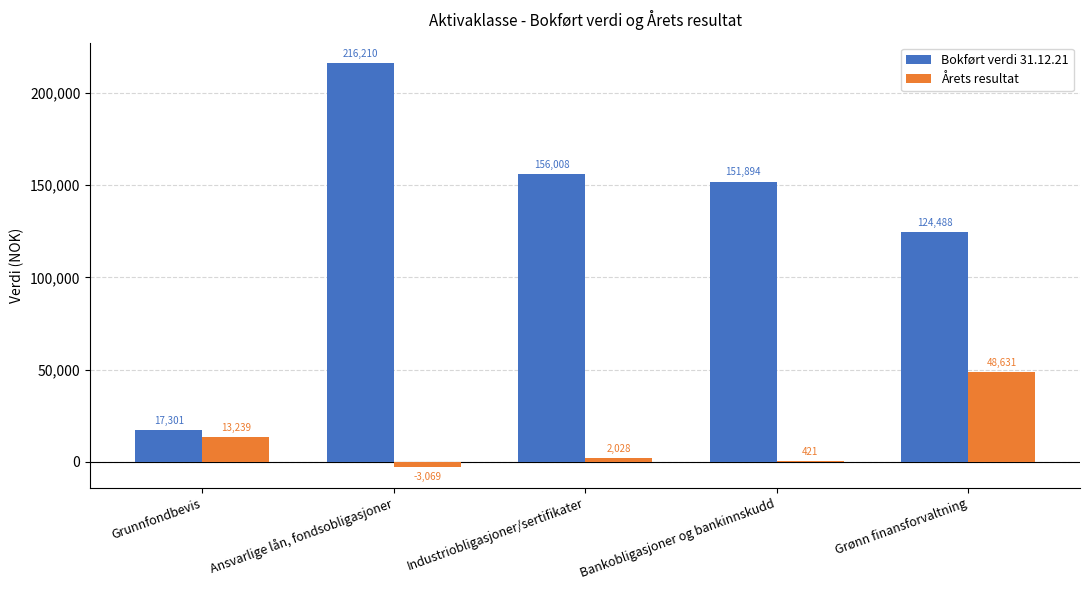

Which series changed the most between Bankobligasjoner og bankinnskudd and Grønn finansforvaltning?

Årets resultat